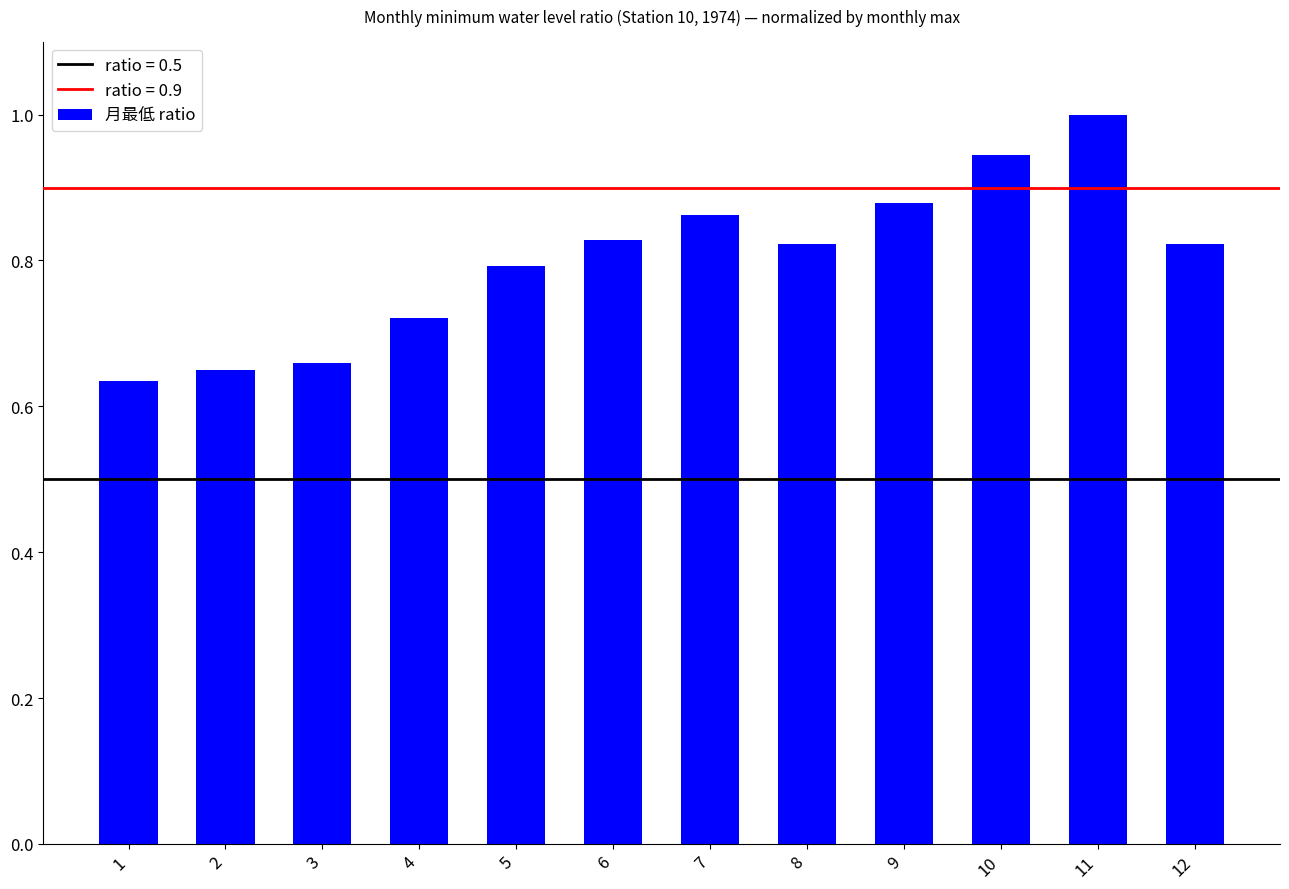

Which label corresponds to the largest value in the chart?

11